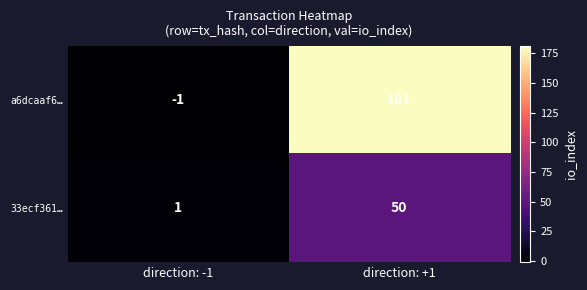

Which series has the largest total across all categories?

a6dcaaf6…